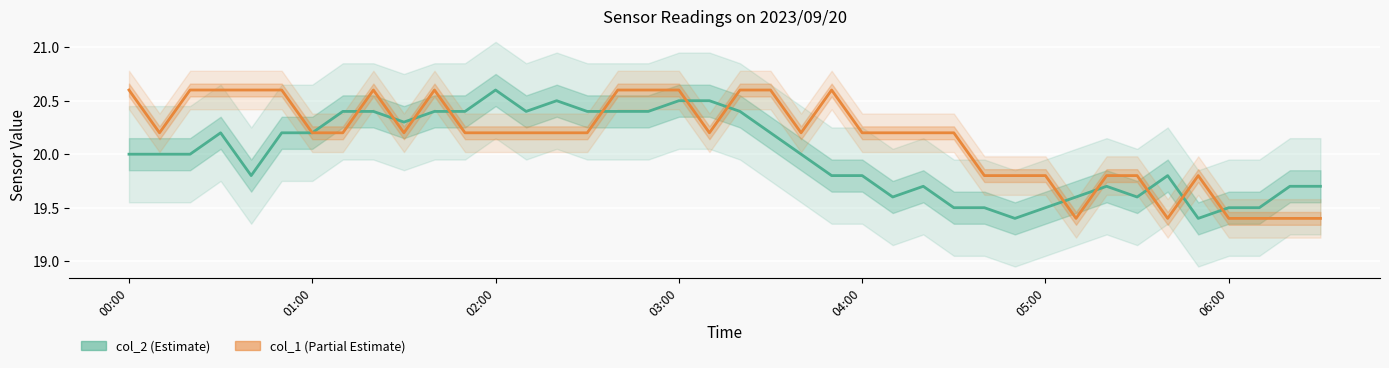

Which series has the widest spread of values?

col_2 (Estimate)